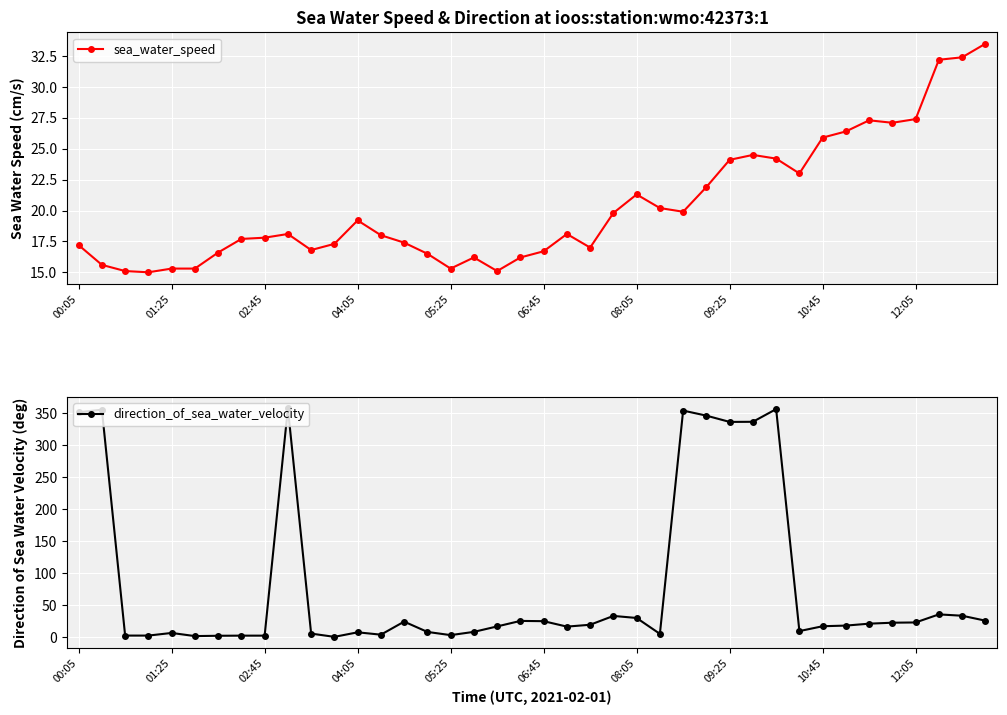

How many lines are shown in the chart?

2